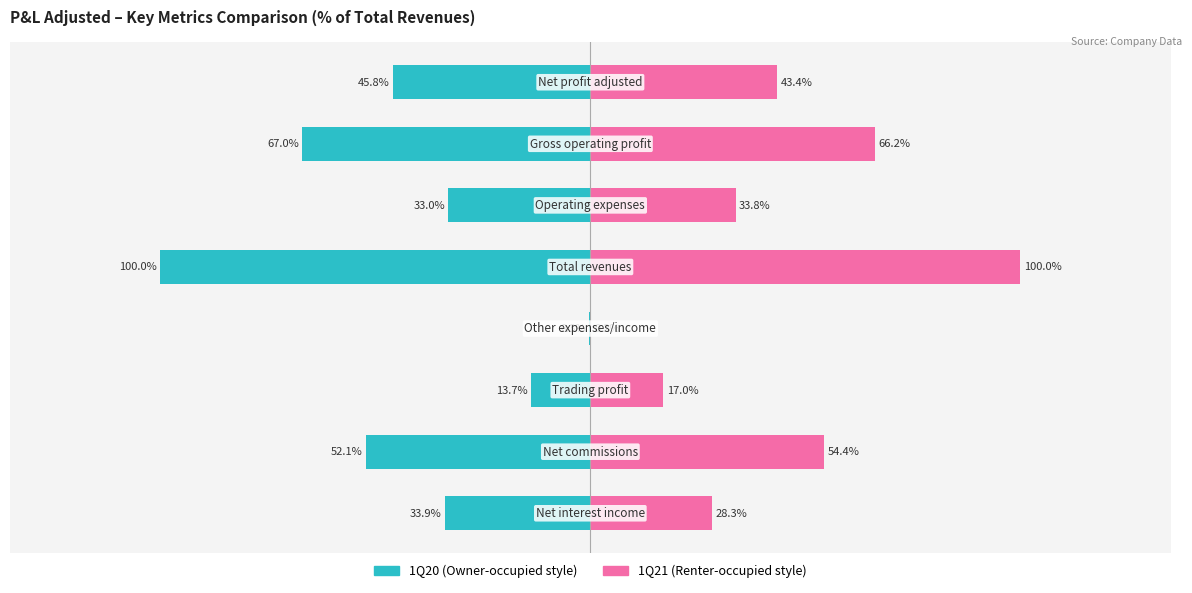

What is the average value of the 1Q21 series?

42.9